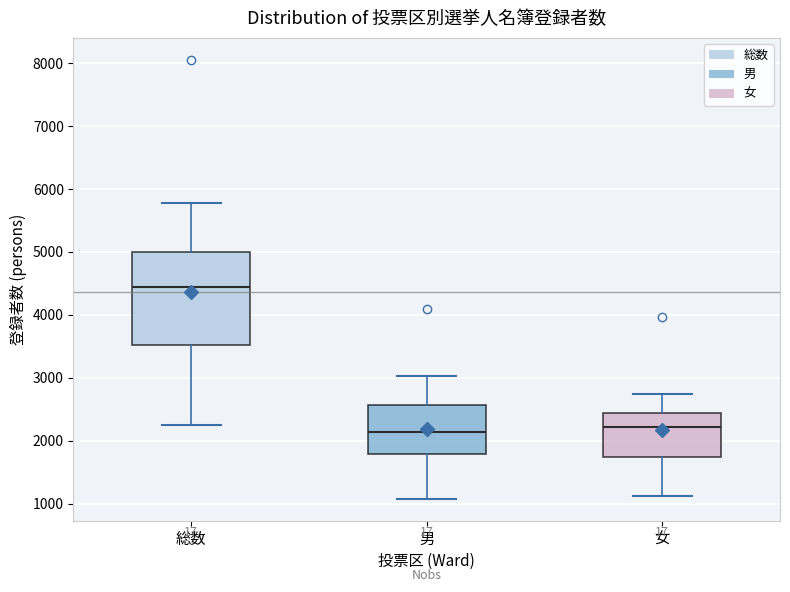

Which box's median line is the highest?

総数